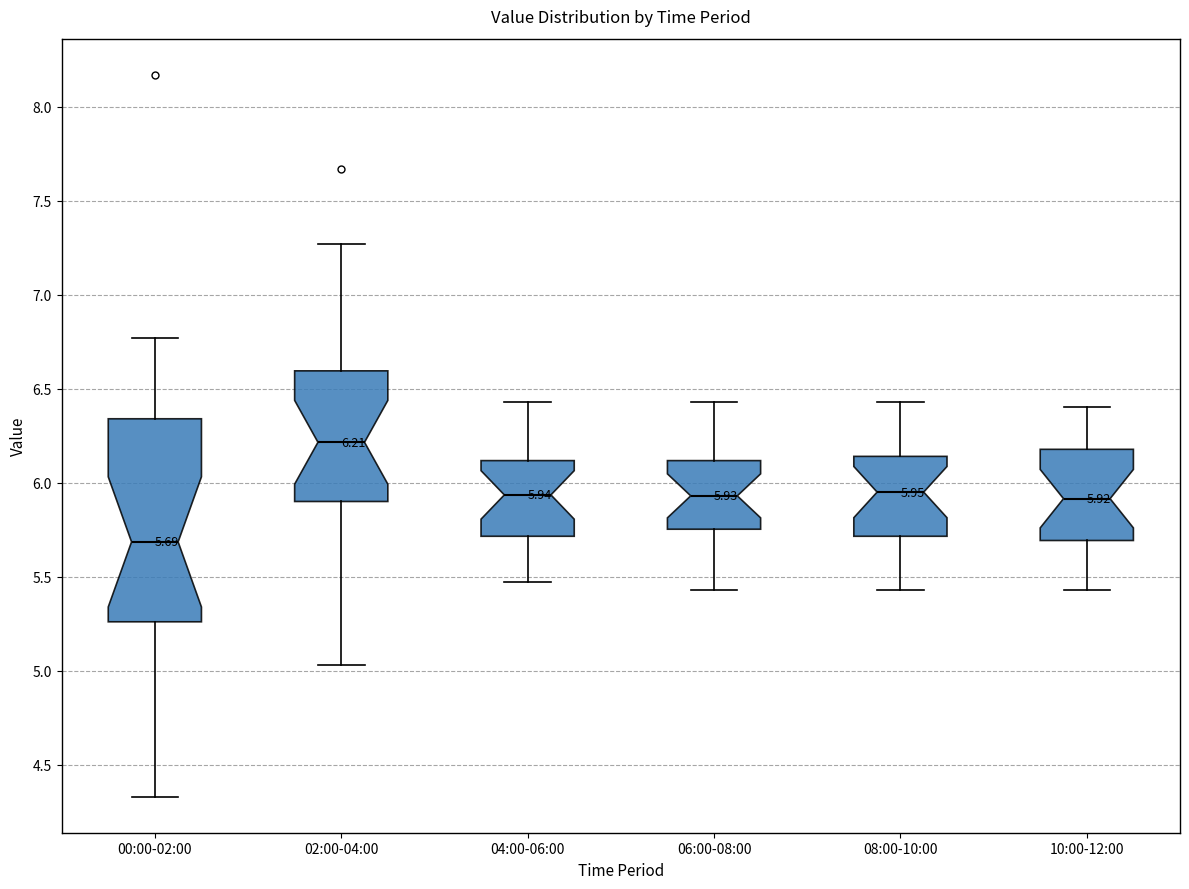

Which box's median line is the highest?

02:00-04:00